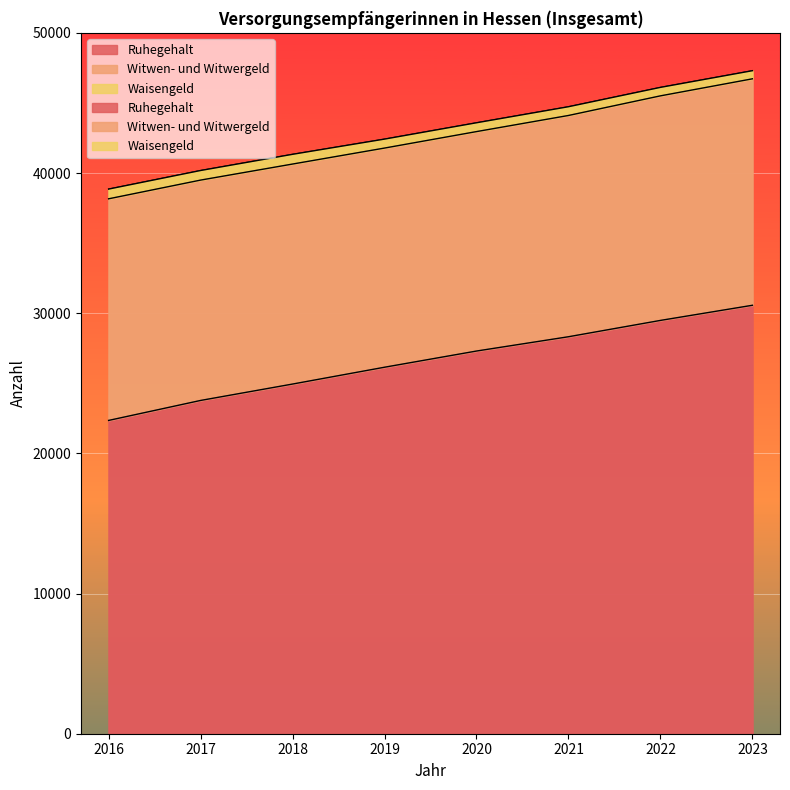

True or false: Waisengeld and Ruhegehalt intersect in this chart.

False